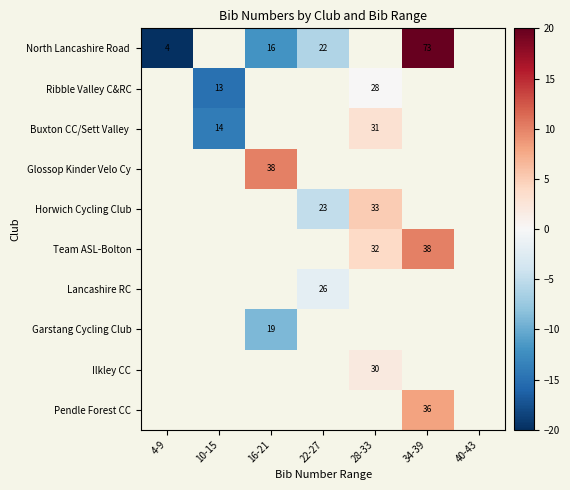

The Lancashire RC series shows 26 at 22-27. True or false?

True